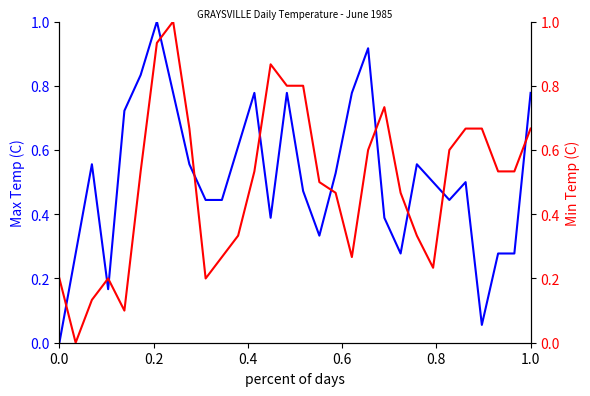

Reading left to right, extract all data points from this chart.

Max Temp (C): 0.0	0.3	0.6	0.2	0.7	0.8	1.0	0.8	0.6	0.4	0.4	0.6	0.8	0.4	0.8	0.5	0.3	0.5	0.8	0.9	0.4	0.3	0.6	0.5	0.4	0.5	0.1	0.3	0.3	0.8
Min Temp (C): 0.2	0.0	0.1	0.2	0.1	0.5	0.9	1.0	0.7	0.2	0.3	0.3	0.5	0.9	0.8	0.8	0.5	0.5	0.3	0.6	0.7	0.5	0.3	0.2	0.6	0.7	0.7	0.5	0.5	0.7